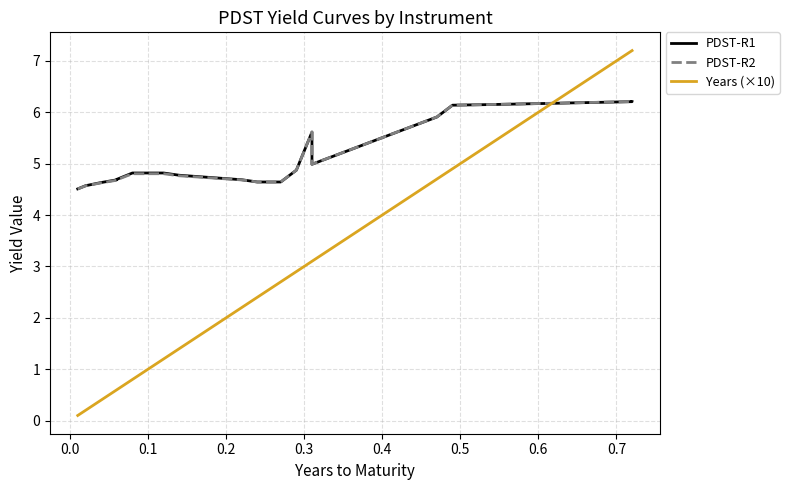

What are all the series names shown in the legend?

PDST-R1, PDST-R2, Years (×10)